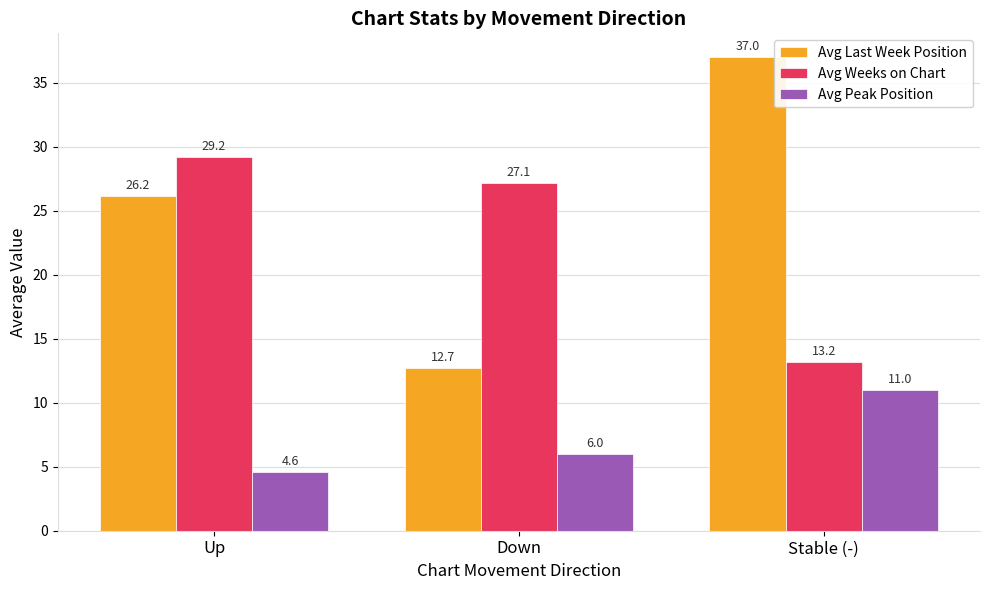

What are all the series names shown in the legend?

Avg Last Week Position, Avg Weeks on Chart, Avg Peak Position